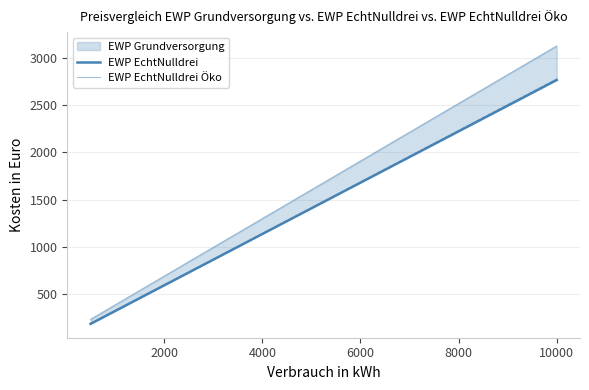

What is the label of the 6th point from the left?

10000